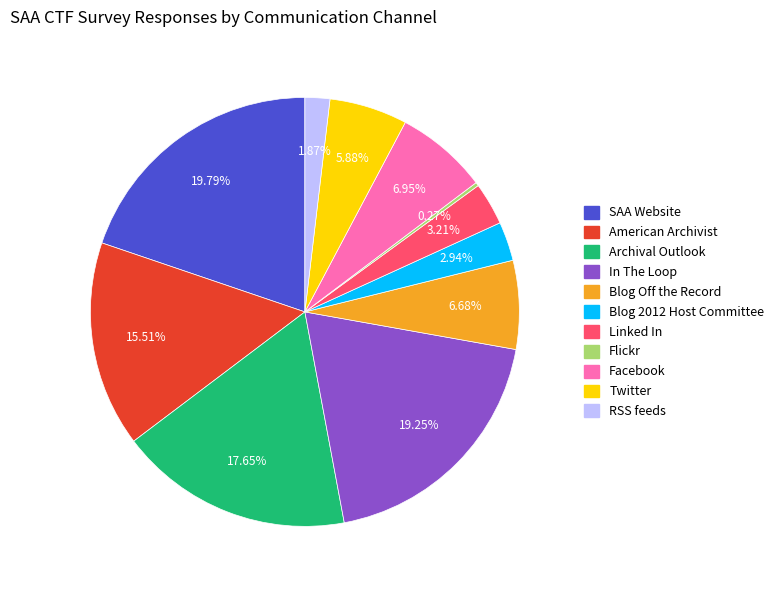

What is the ratio of the value at SAA Website to the value at Linked In?

6.2